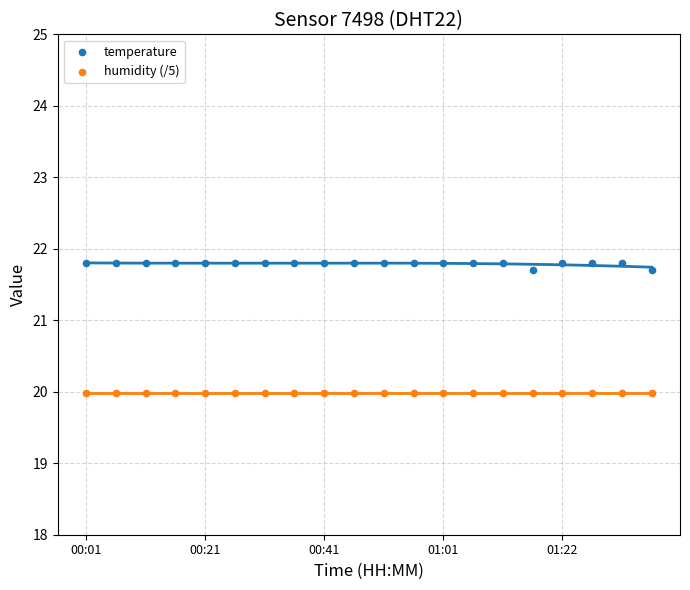

Which series reaches the maximum Y coordinate?

temperature